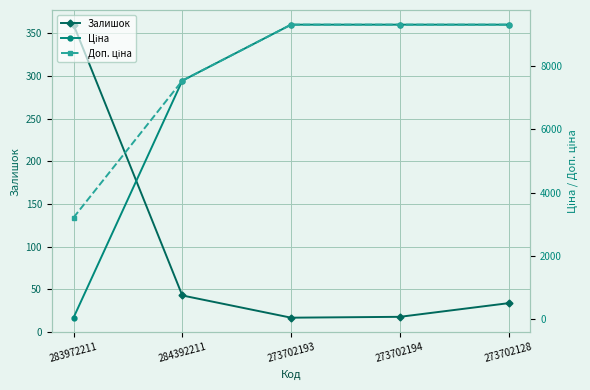

List the series in order of their peak value, lowest first.

Залишок, Ціна, Доп. ціна